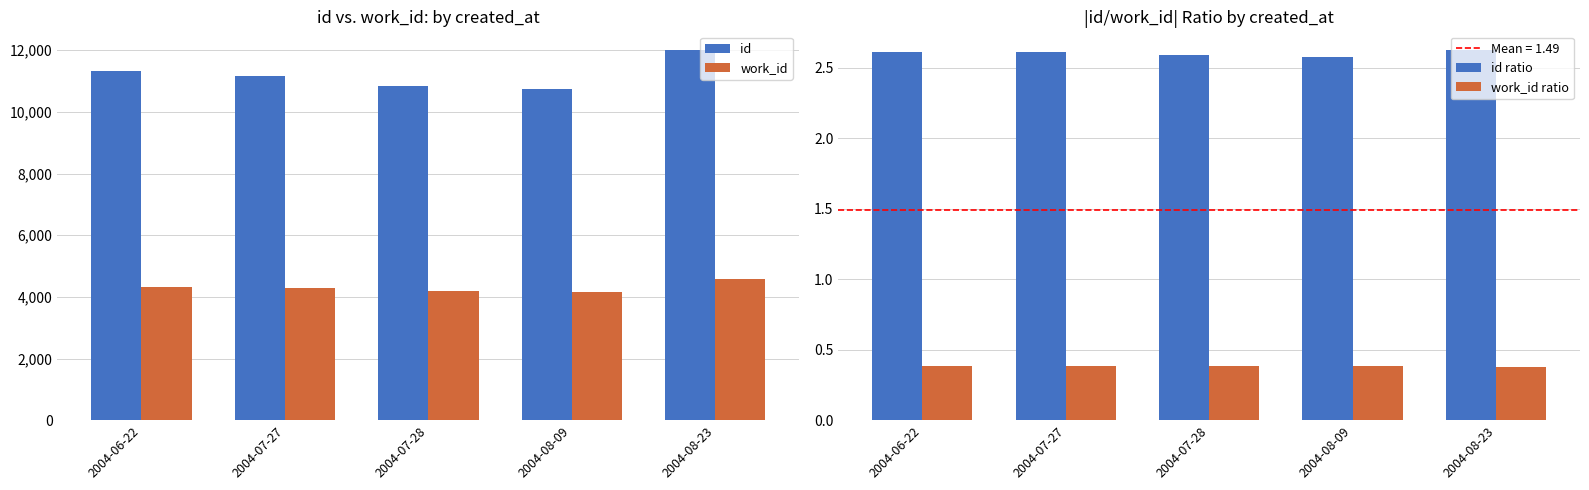

What is the greatest value displayed?

12013.0